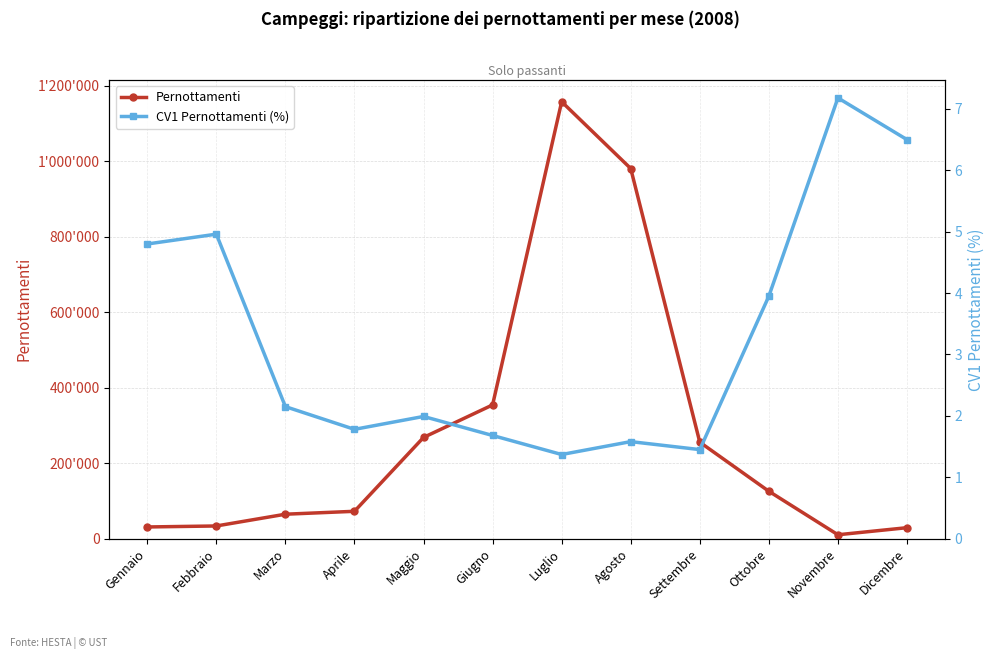

True or false: CV1 Pernottamenti (%) and Pernottamenti intersect in this chart.

False